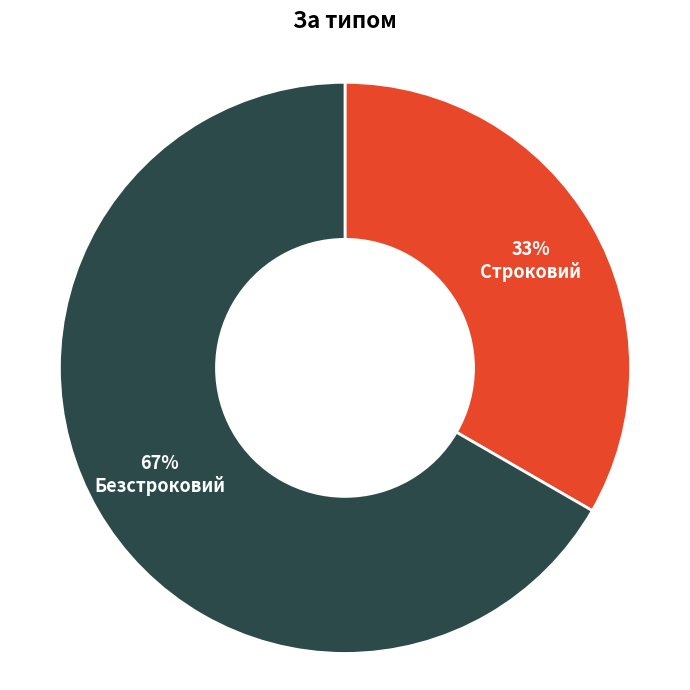

Which category accounts for the majority?

Безстроковий